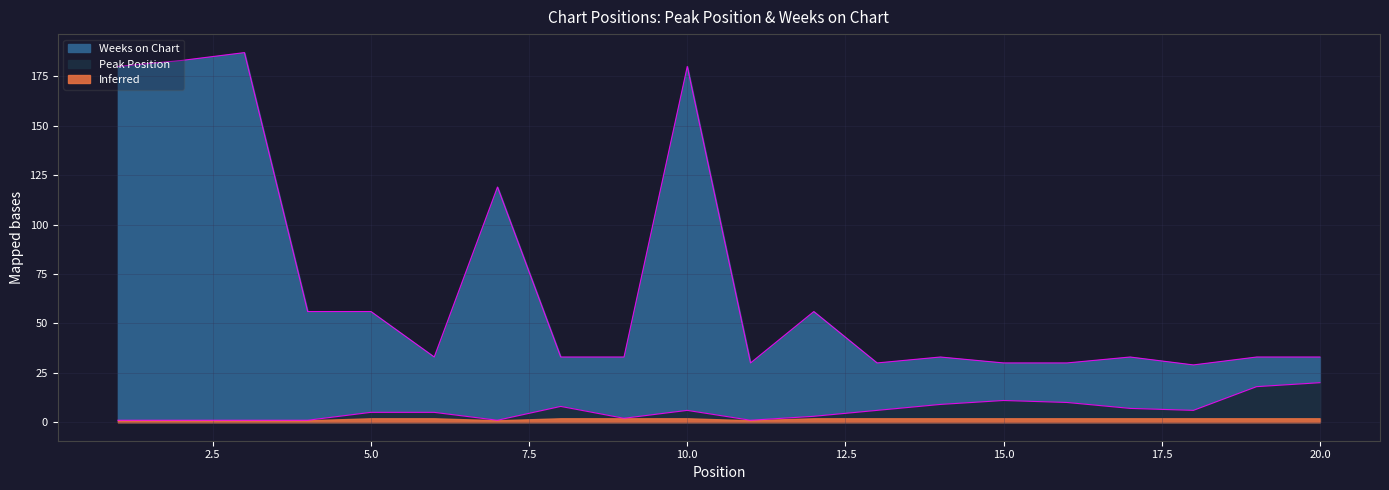

Rank the categories by Weeks on Chart value from highest to lowest.

3, 2, 1, 10, 7, 4, 5, 12, 6, 8, 9, 14, 17, 19, 20, 11, 13, 15, 16, 18